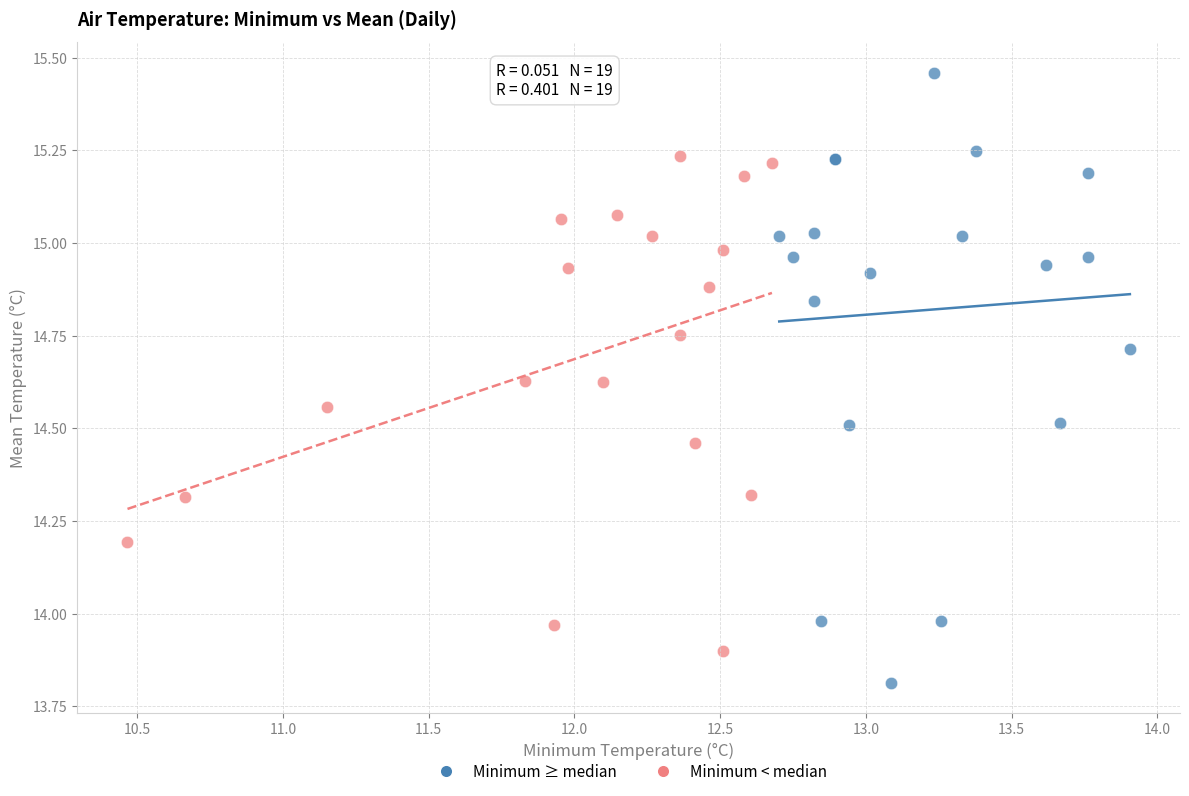

Which series has the widest spread of Y values?

Minimum ≥ median